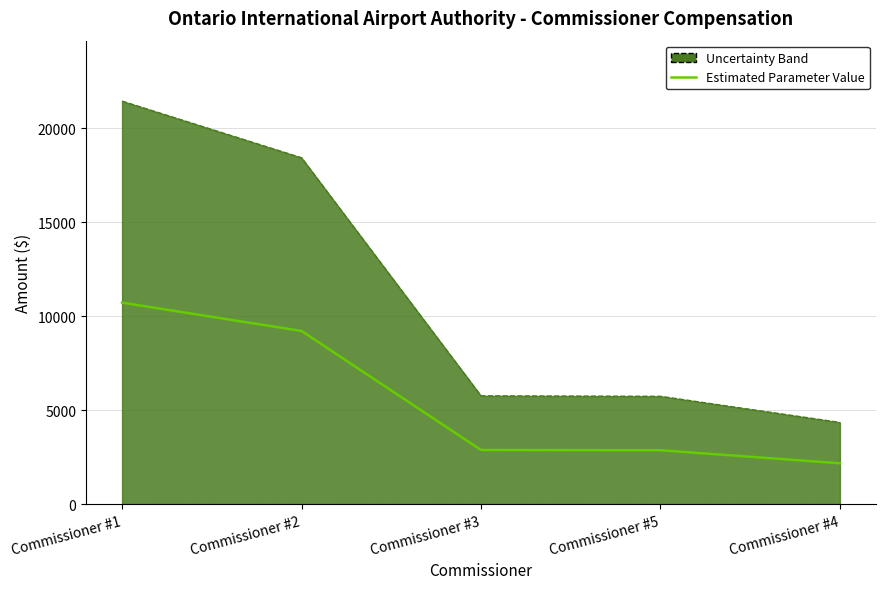

Rank the series by their average value, from lowest to highest.

Estimated Parameter Value, Uncertainty Band